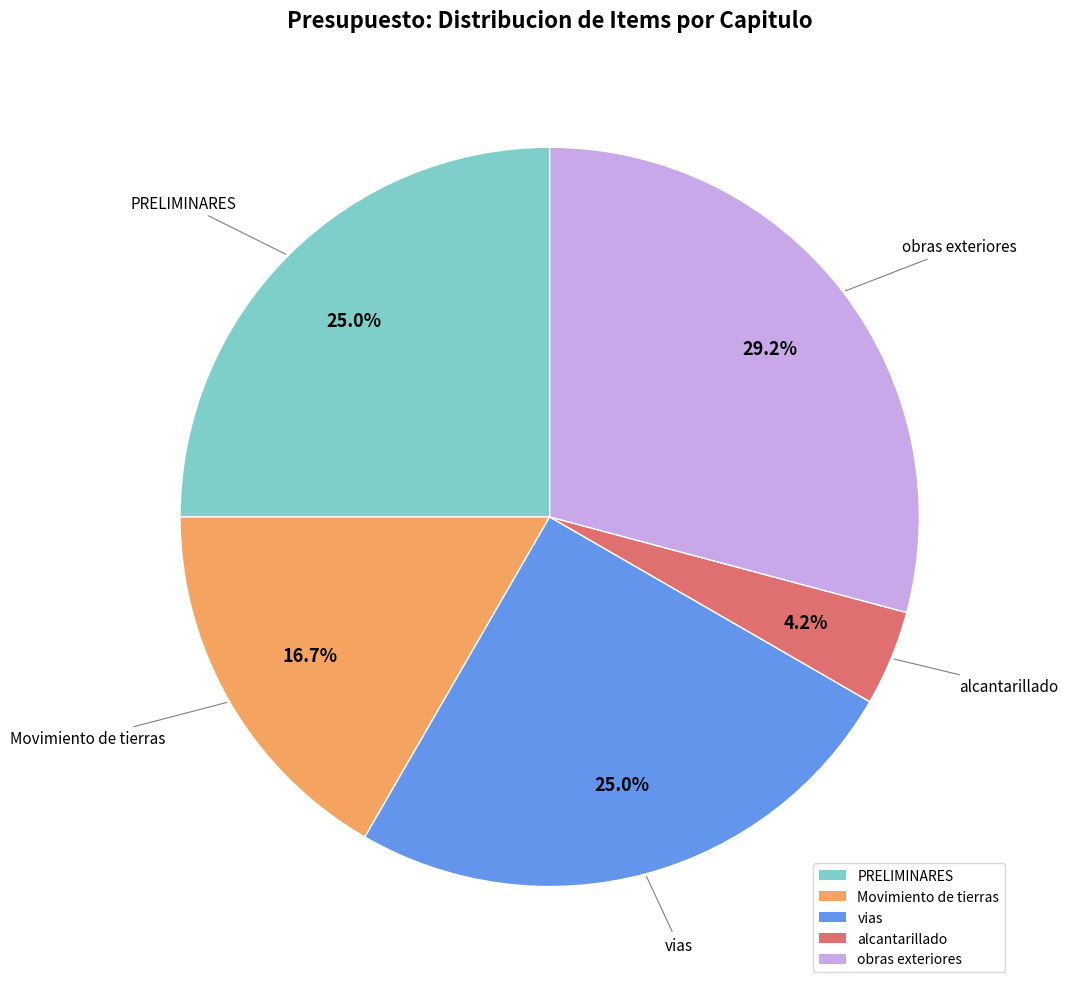

To the nearest percent, what is the combined percentage of Movimiento de tierras and vias?

42%